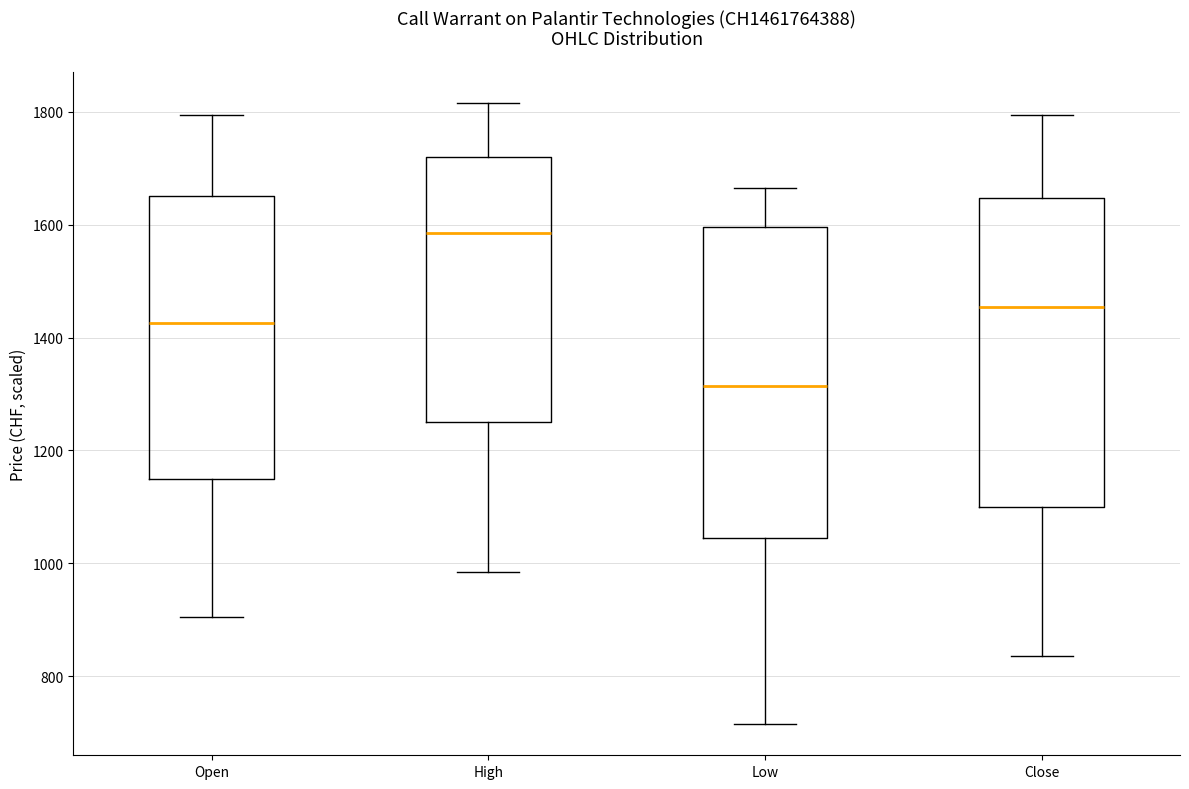

Where does the upper whisker of the box for Low end on the y-axis? The values are not printed on the chart, so give them approximately, as read against the axis.

1660